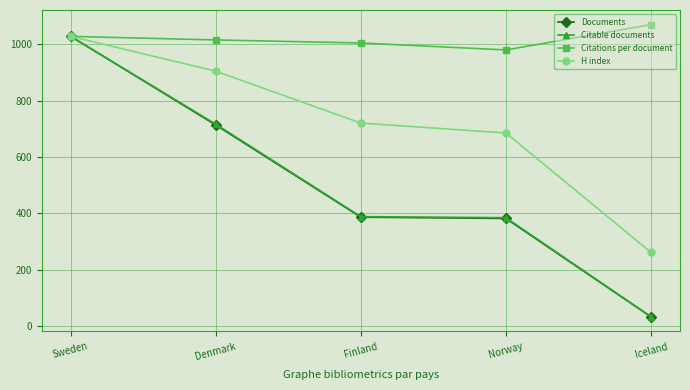

What is the label of the 3rd point from the right?

Finland